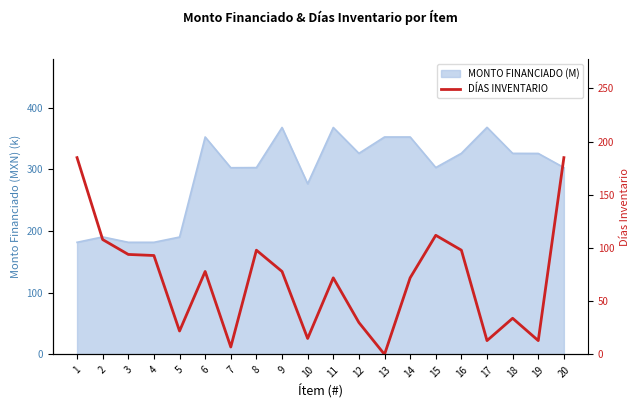

Is it true that the value at 1 is 302?

False